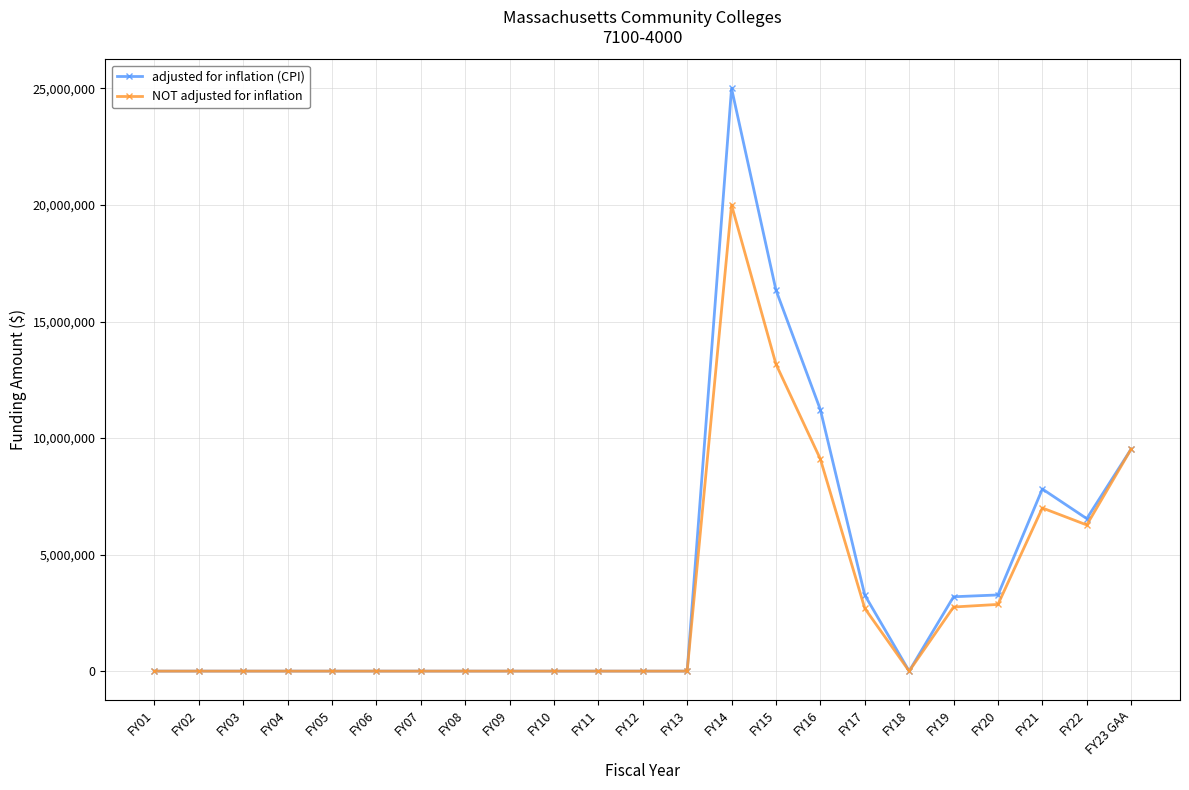

True or false: NOT adjusted for inflation has a value of 0 at FY05.

True